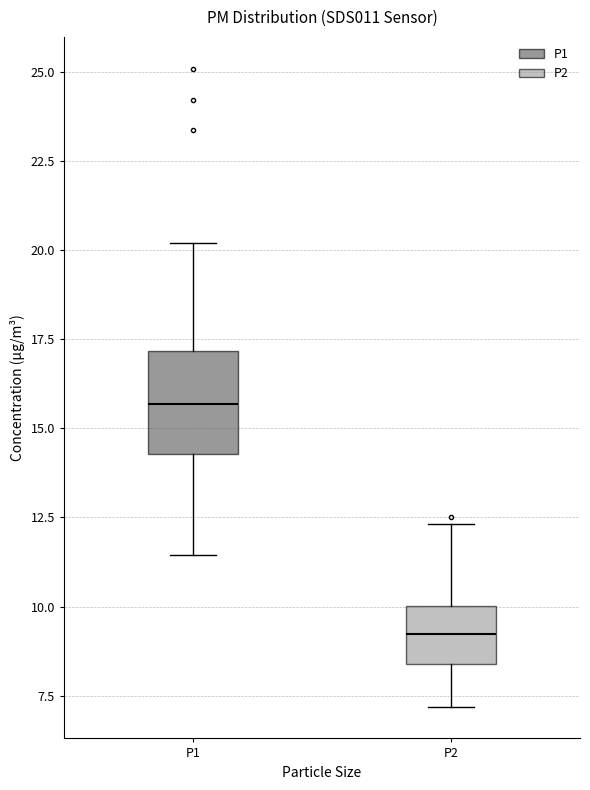

Comparing the boxes themselves (not the whiskers), which one is the tallest?

P1